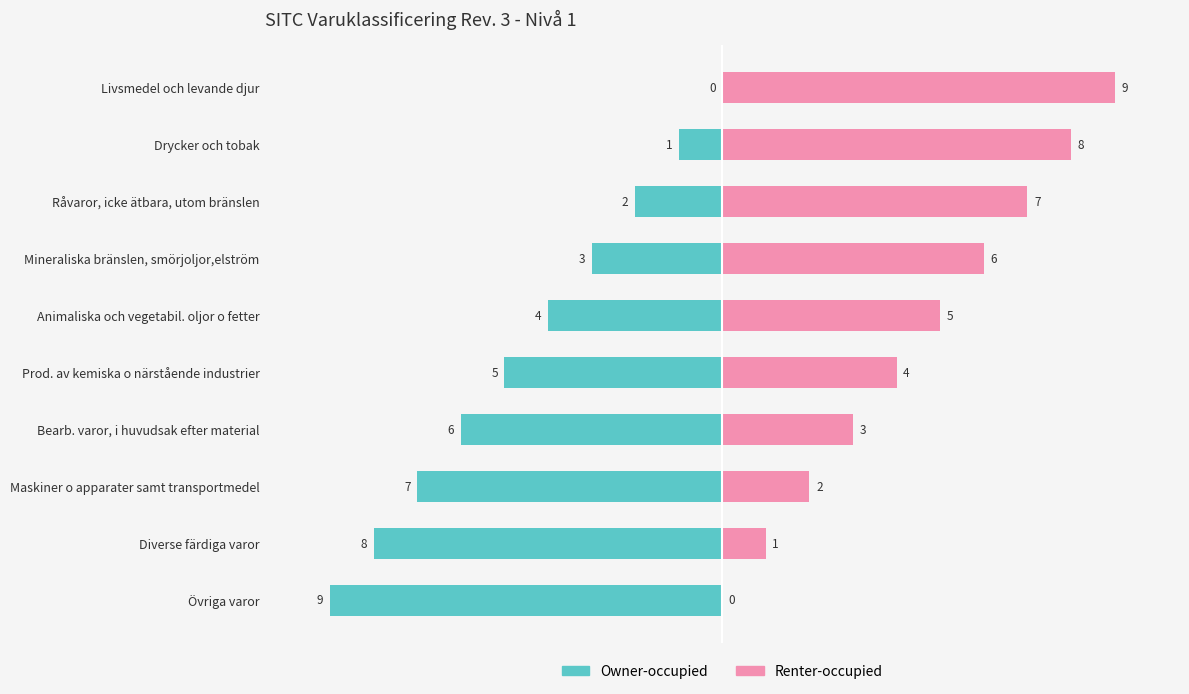

Which series has the widest spread of values?

Owner-occupied